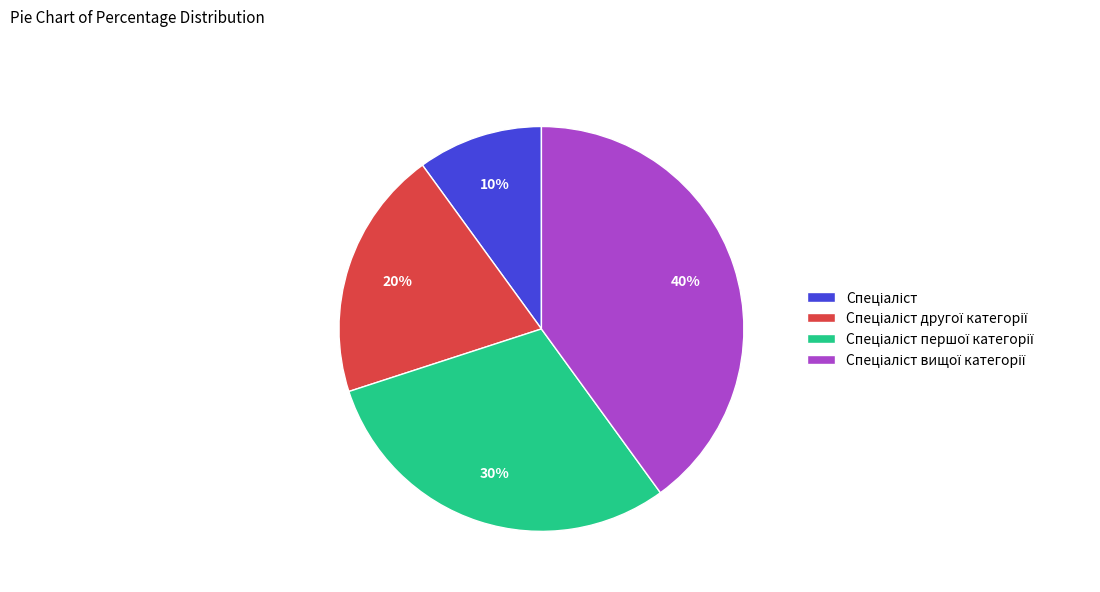

How many segments does this pie chart have?

4